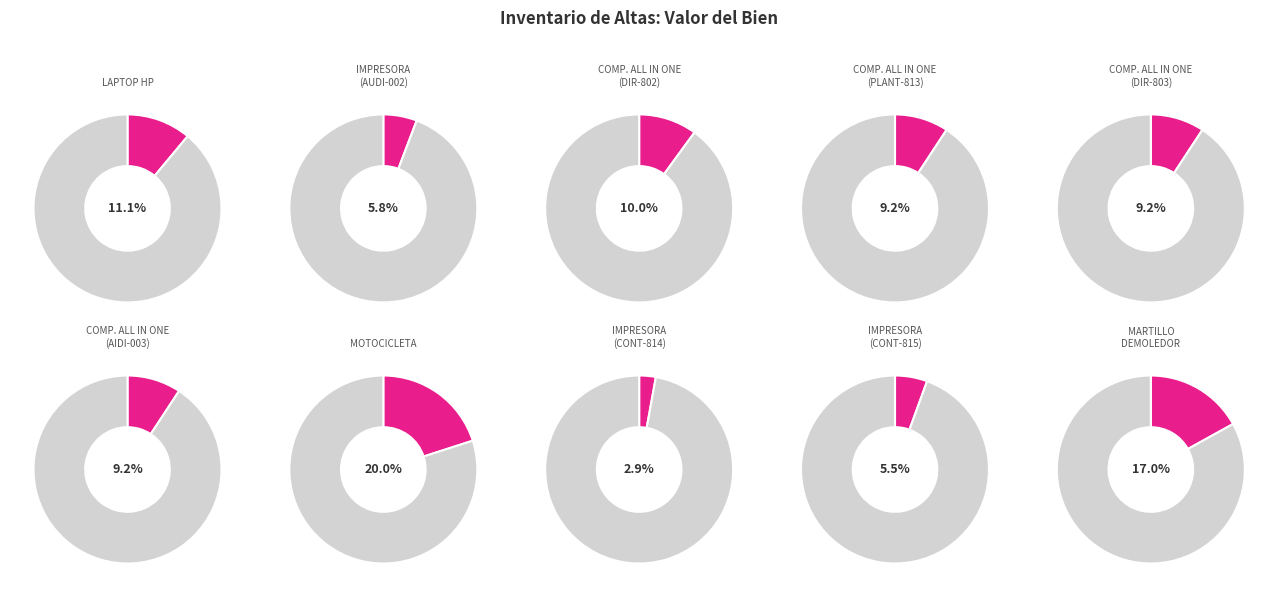

Does MOTOCICLETA represent more than half of the total?

No